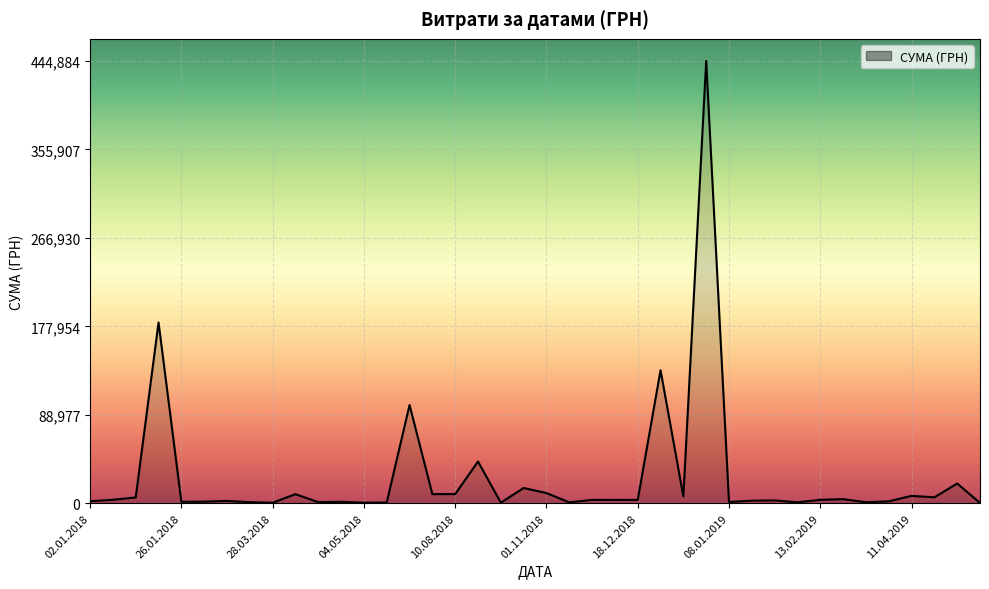

What is the sum of all values?

1049532.9